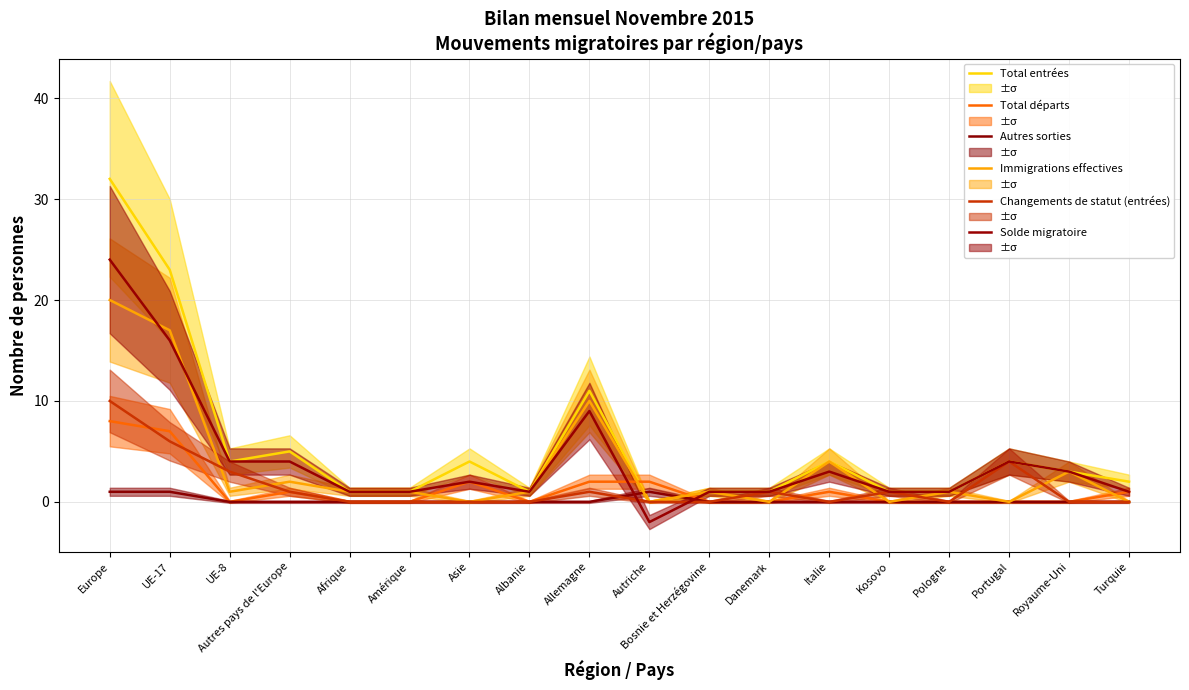

True or false: Changements de statut (entrées) has more than 1 points higher than both neighbors.

True